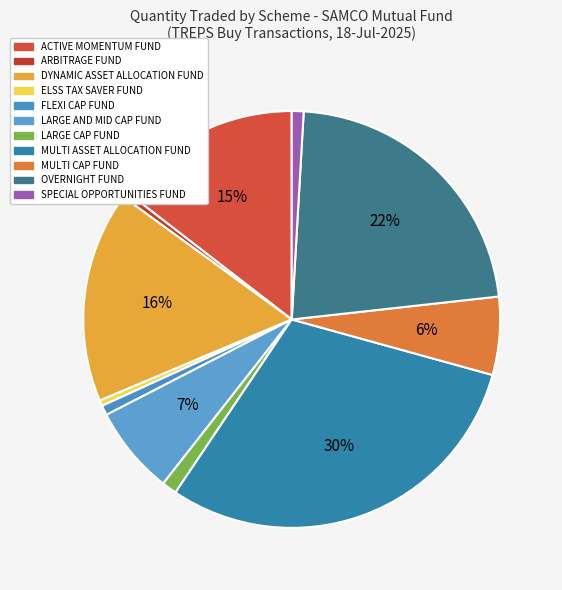

Count the number of slices in the pie.

11